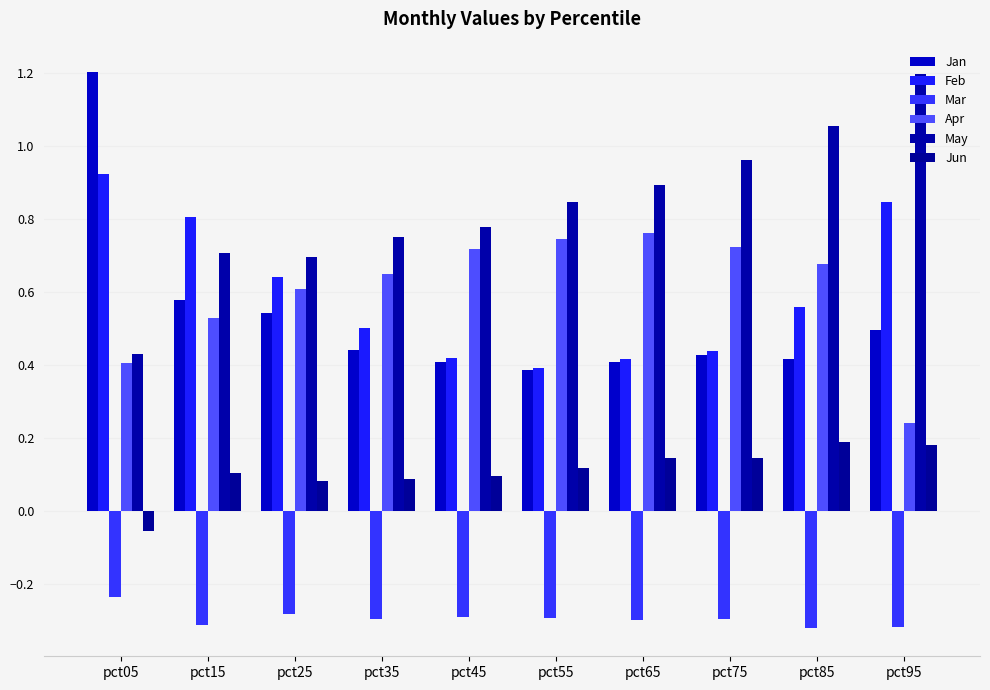

Rank the series at pct45 from lowest to highest value.

Mar, Jun, Jan, Feb, Apr, May